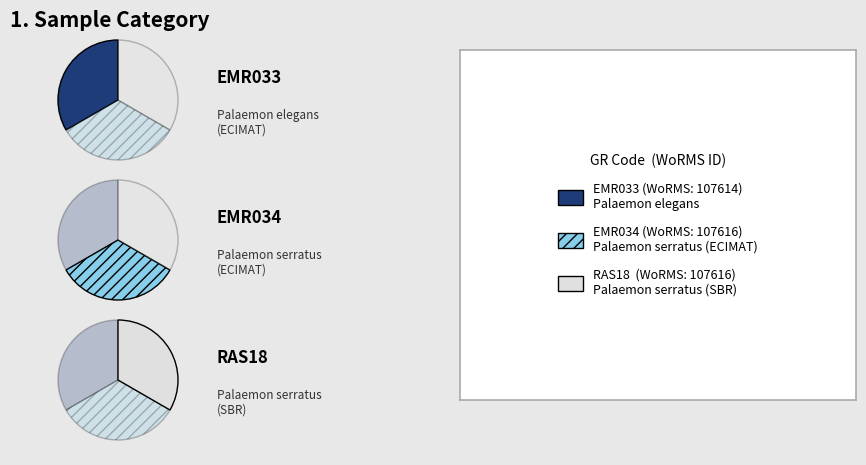

To the nearest percent, what is the combined percentage of EMR034 and RAS18?

67%